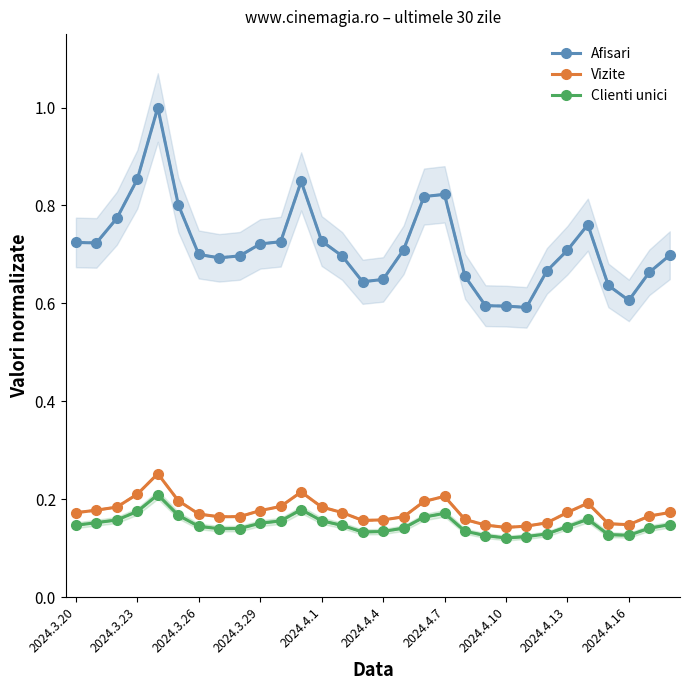

True or false: Clienti unici has more than 1 interior local peaks.

True